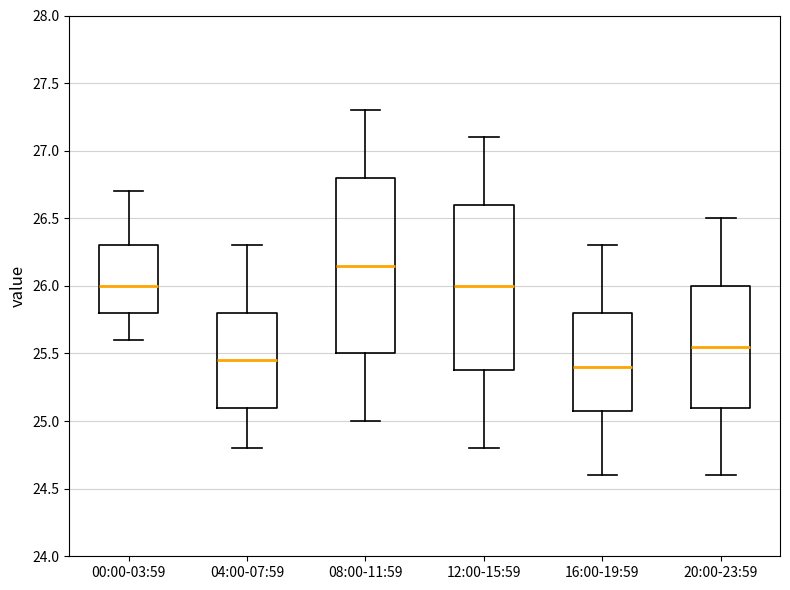

Reading left to right, transcribe this box plot: for each box, give where its median line is, the range the box spans, and where its two whiskers end, as read against the y-axis. The values are not printed on the chart, so give them approximately, as read against the axis.

00:00-03:59: median 26.00, box 25.80 to 26.30, whiskers 25.60 to 26.70
04:00-07:59: median 25.45, box 25.10 to 25.80, whiskers 24.80 to 26.30
08:00-11:59: median 26.15, box 25.50 to 26.80, whiskers 25.00 to 27.30
12:00-15:59: median 26.00, box 25.40 to 26.60, whiskers 24.80 to 27.10
16:00-19:59: median 25.40, box 25.10 to 25.80, whiskers 24.60 to 26.30
20:00-23:59: median 25.55, box 25.10 to 26.00, whiskers 24.60 to 26.50